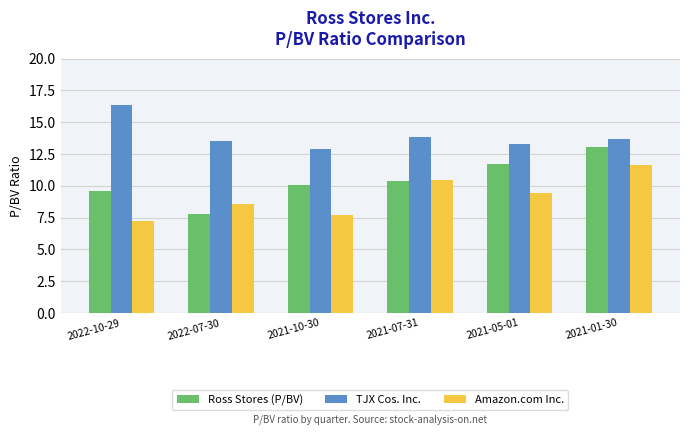

Rank the series at 2021-10-30 from highest to lowest value.

TJX Cos. Inc., Ross Stores (P/BV), Amazon.com Inc.